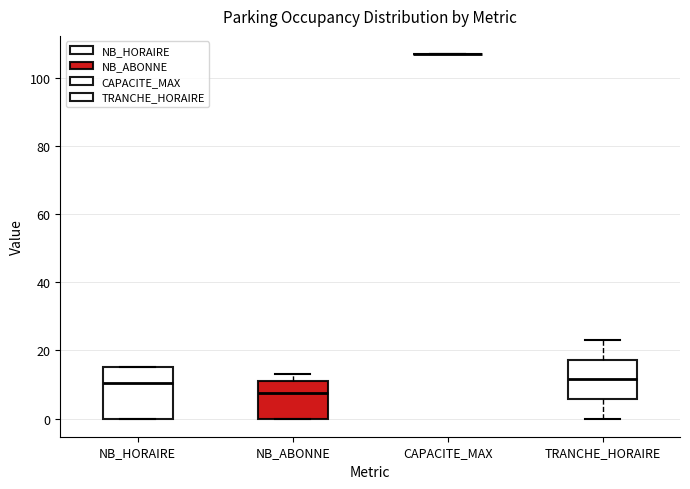

Comparing the boxes themselves (not the whiskers), which one is the tallest?

NB_HORAIRE